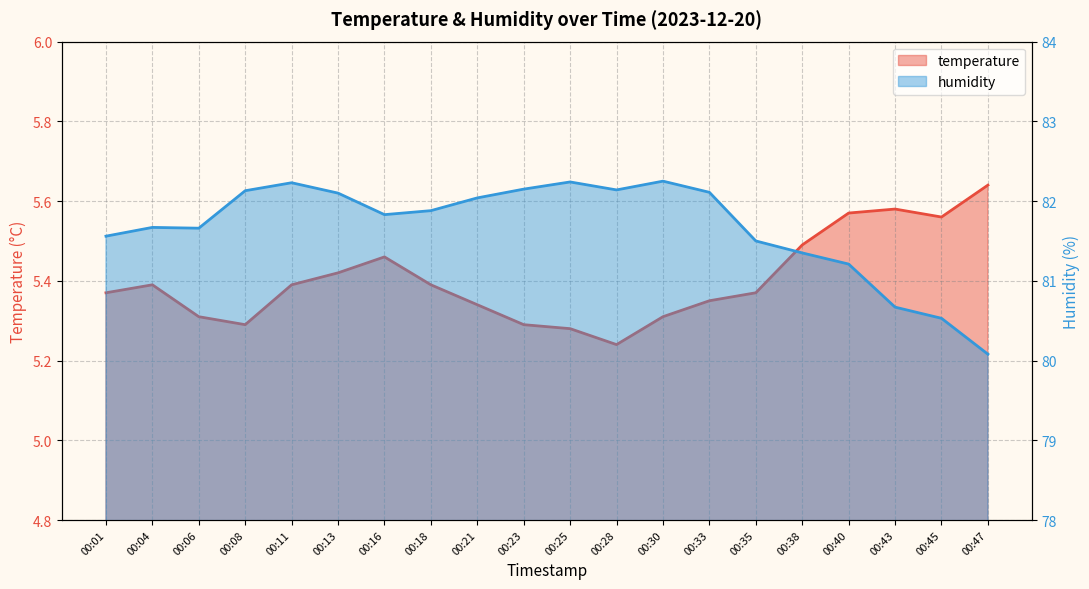

At which category does the chart reach its peak across all series?

00:30